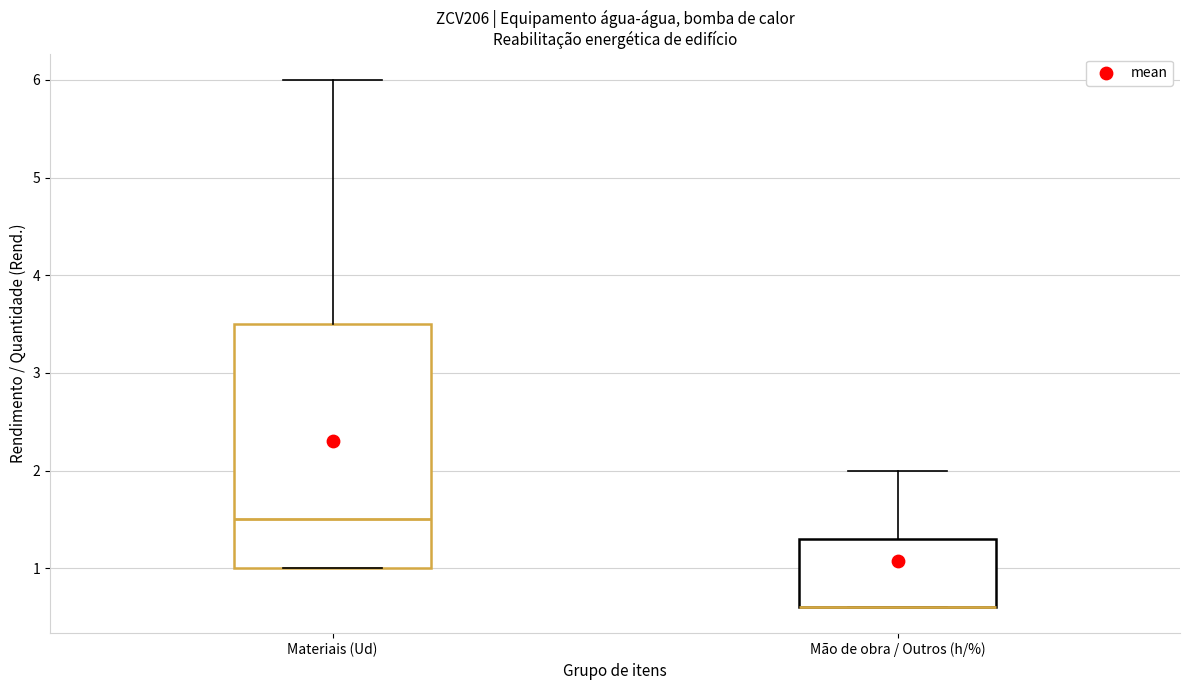

Reading left to right, read every box against the y-axis: the position of its median line, the range the box covers, and the ends of its whiskers. The values are not printed on the chart, so give them approximately, as read against the axis.

Materiais (Ud): median 1.5, box 1.0 to 3.5, whiskers 1.0 to 6.0
Mão de obra / Outros (h/%): median 0.6 (drawn on the box's lower edge), box 0.6 to 1.3, whiskers 0.6 to 2.0